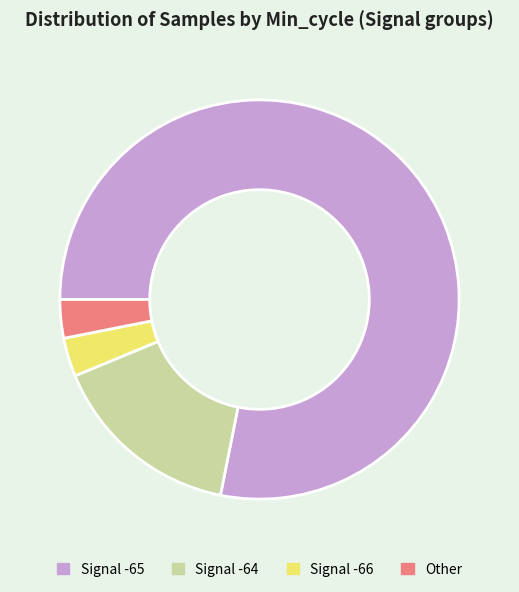

Approximately how many times larger is the value at Signal -64 compared to Signal -66?

5.0